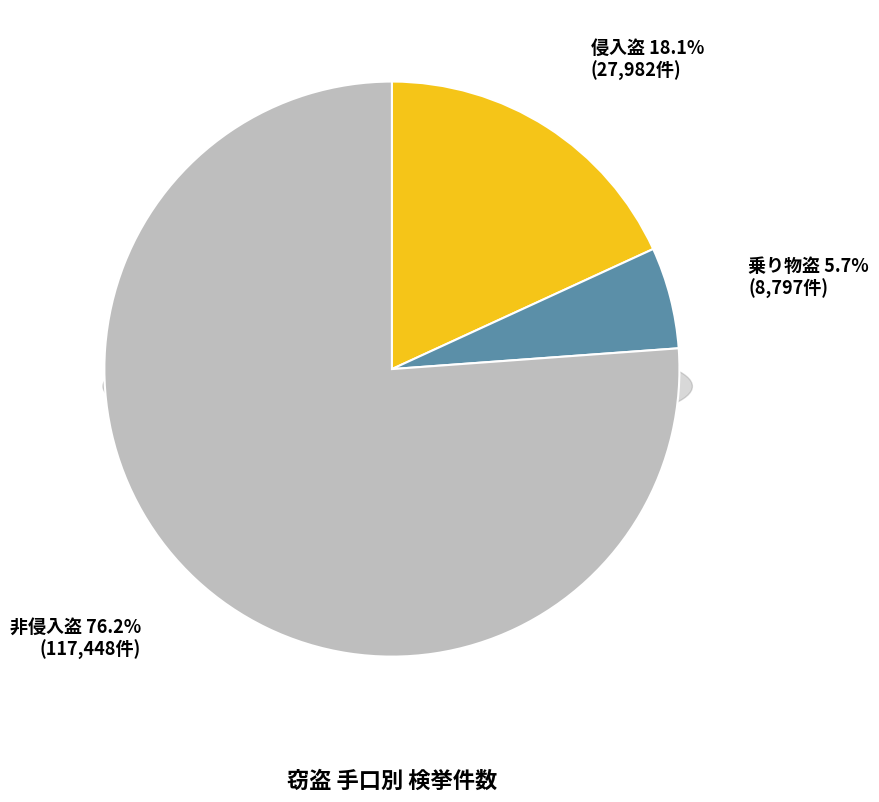

Does 乗り物盗 account for over 50% of the chart?

No